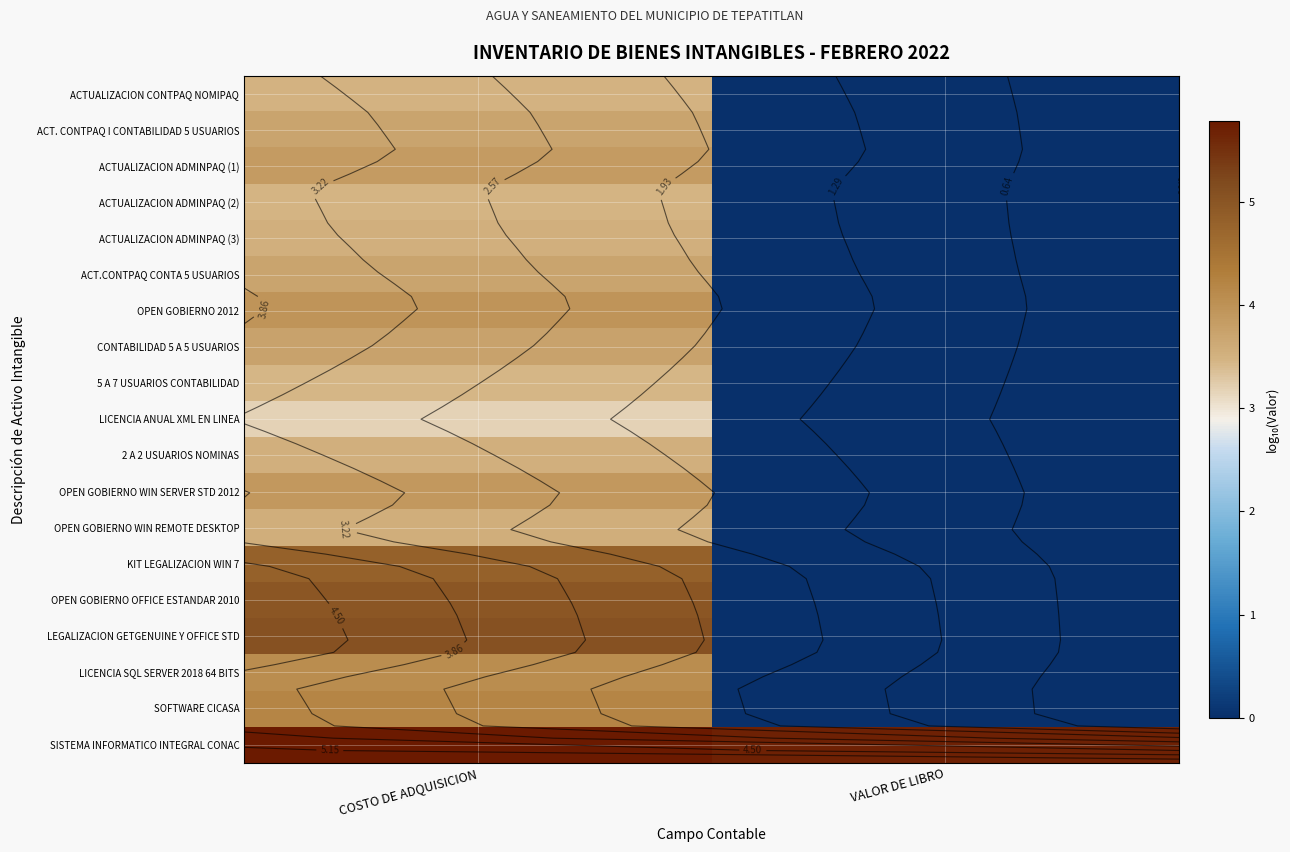

Which has a higher value, COSTO DE ADQUISICION or VALOR DE LIBRO?

COSTO DE ADQUISICION